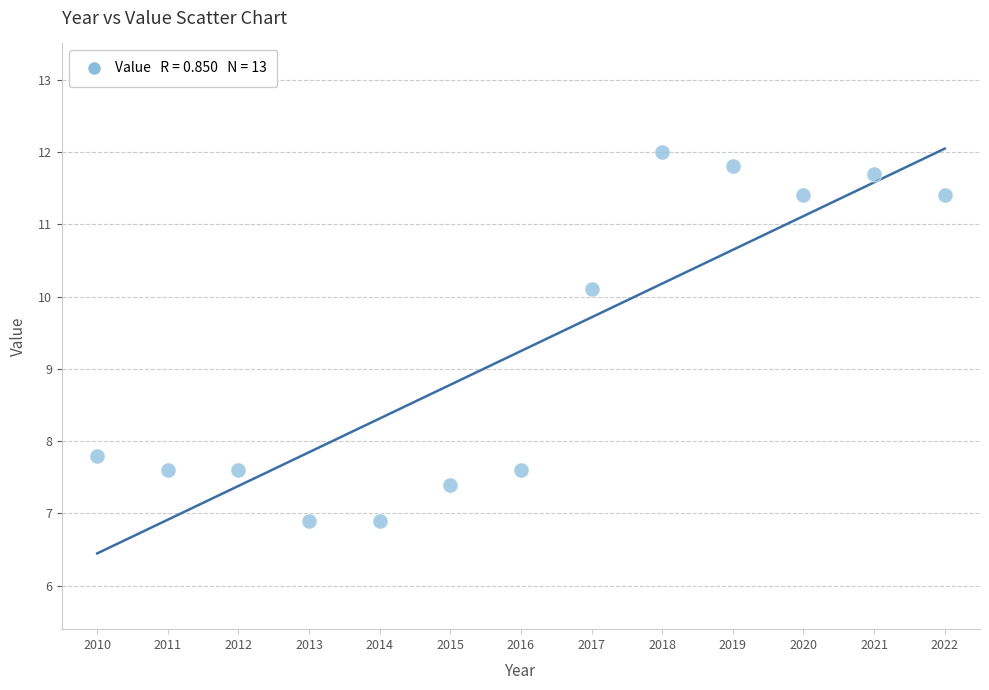

What is the range of Y values (max minus min)?

5.1